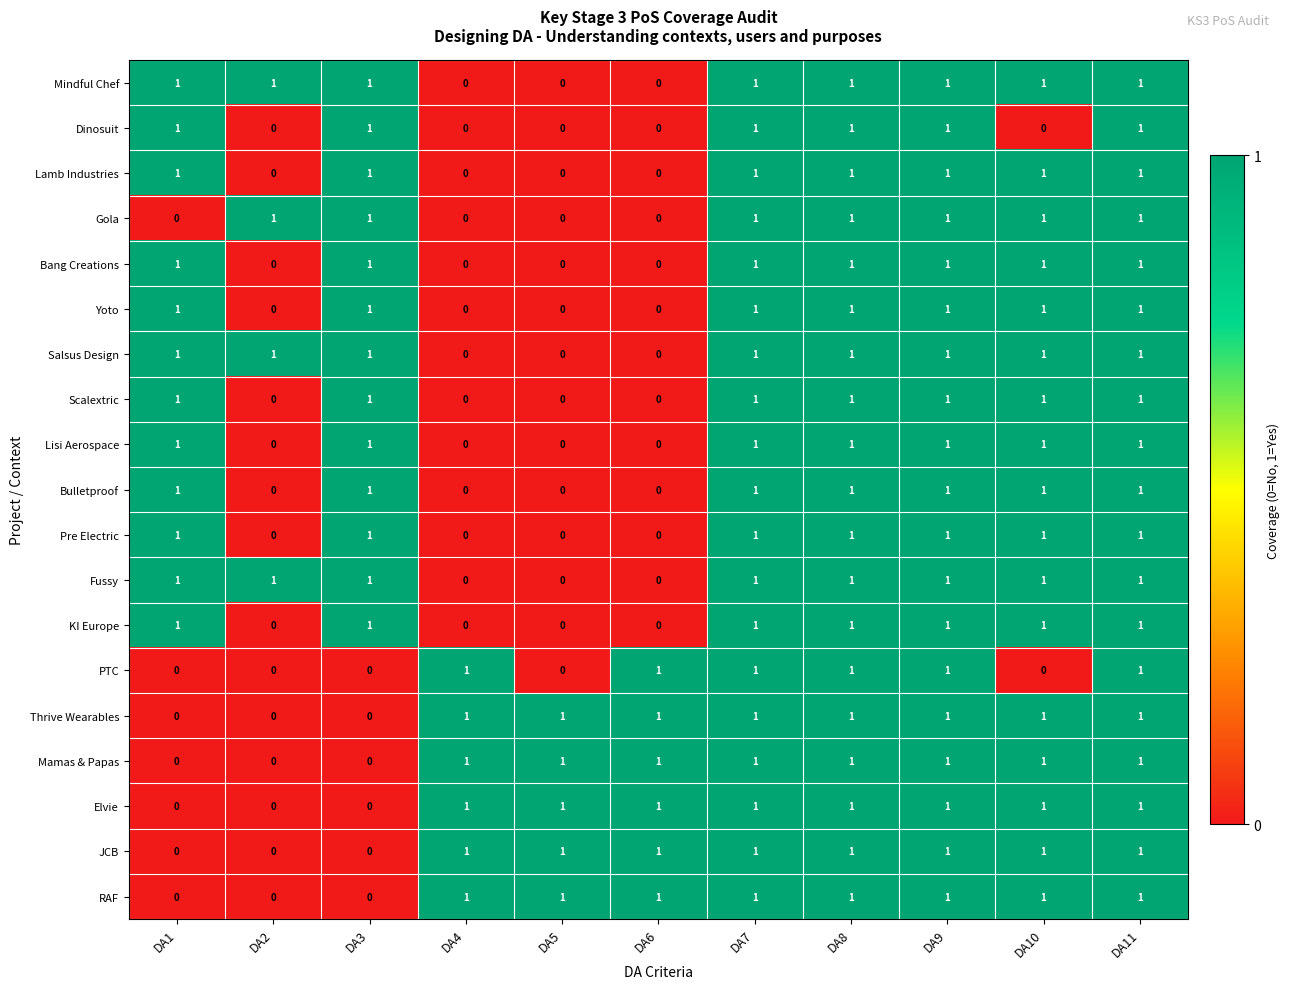

What is the maximum value shown in the chart?

1